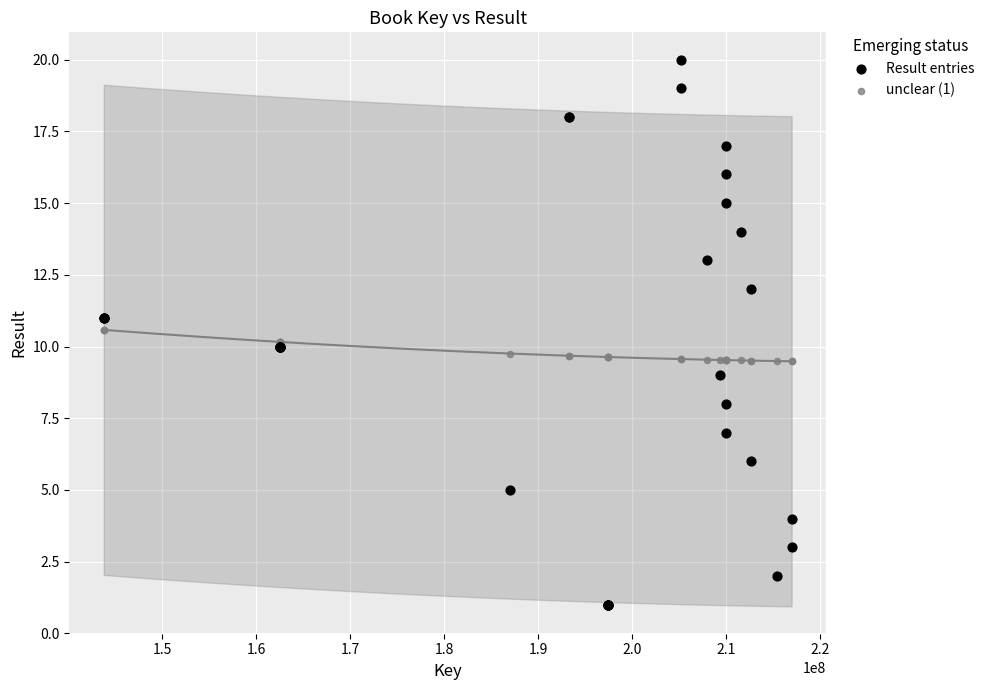

Which series contains the lowest Y value?

Result entries